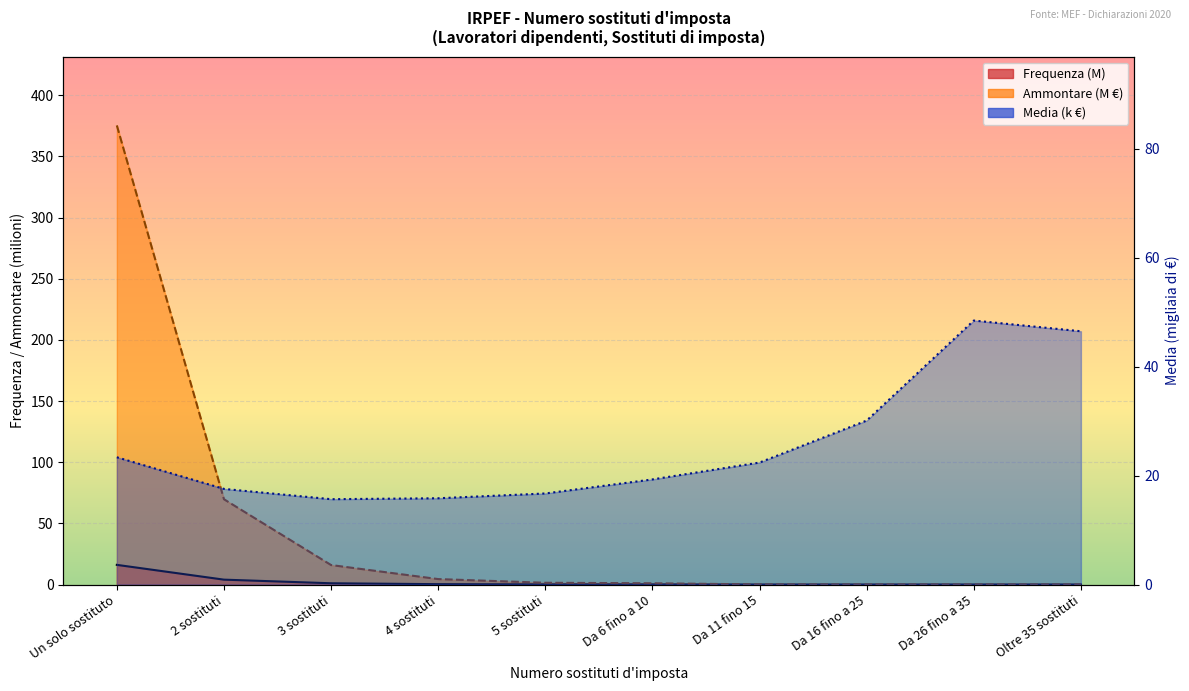

Which category has the lowest value across all series?

Oltre 35 sostituti